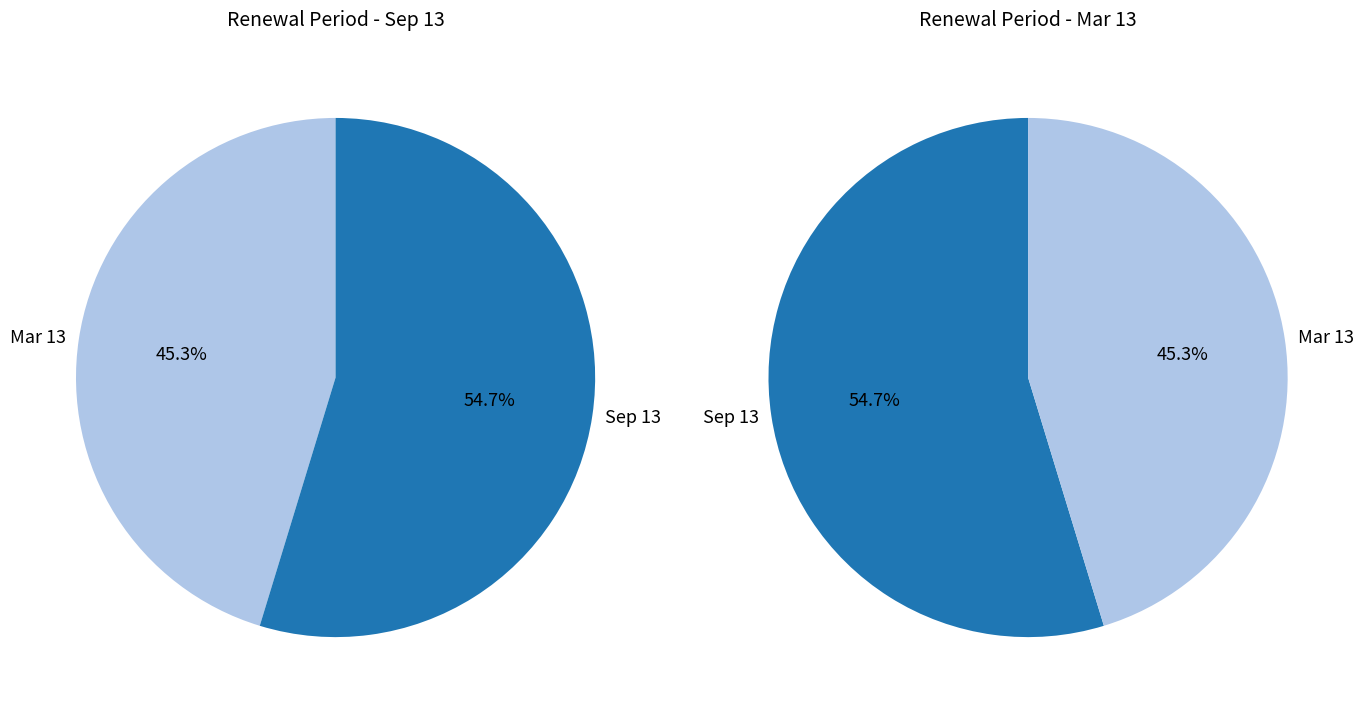

Is it true that Sep 13 is 55% of the pie?

True